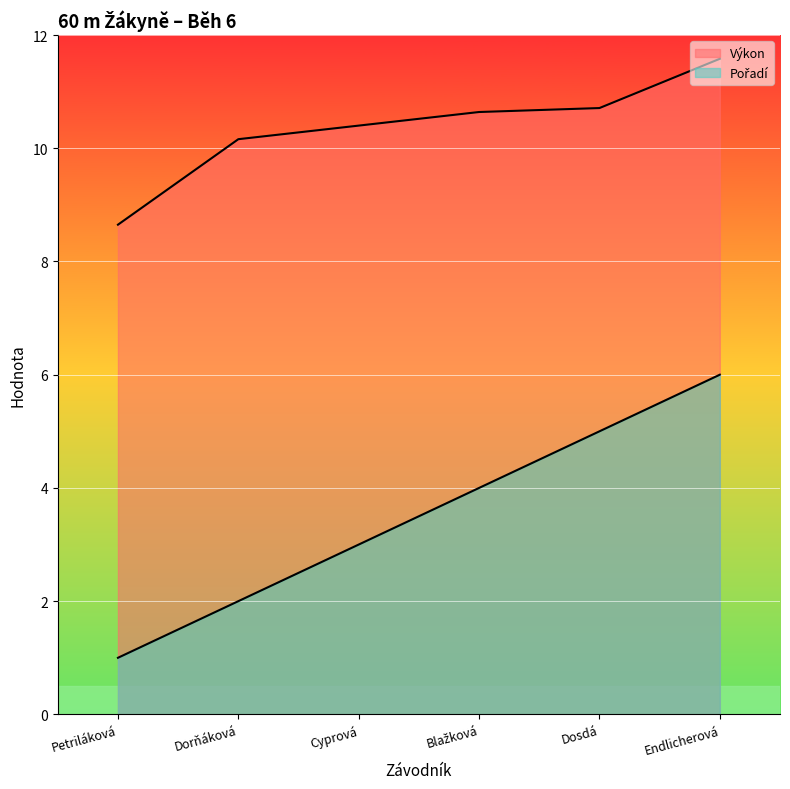

The value of Pořadí at Dorňáková is 3.2. True or false?

False